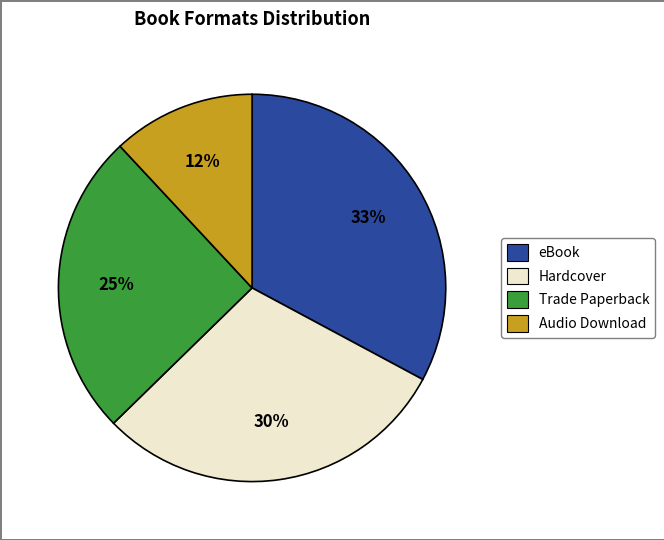

Does any single category account for the majority?

No